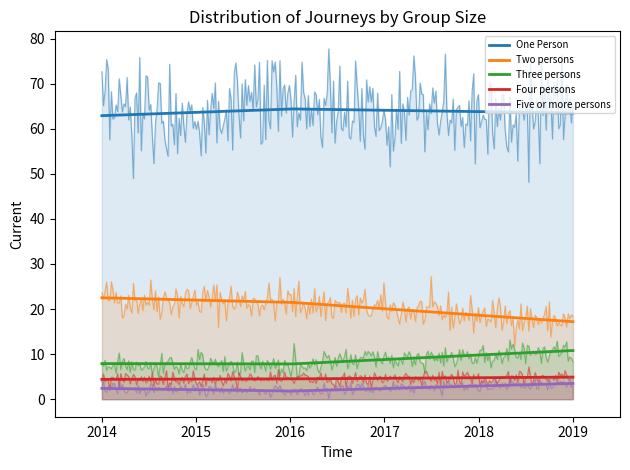

What is the approximate value of Two persons at 2019?

17.2